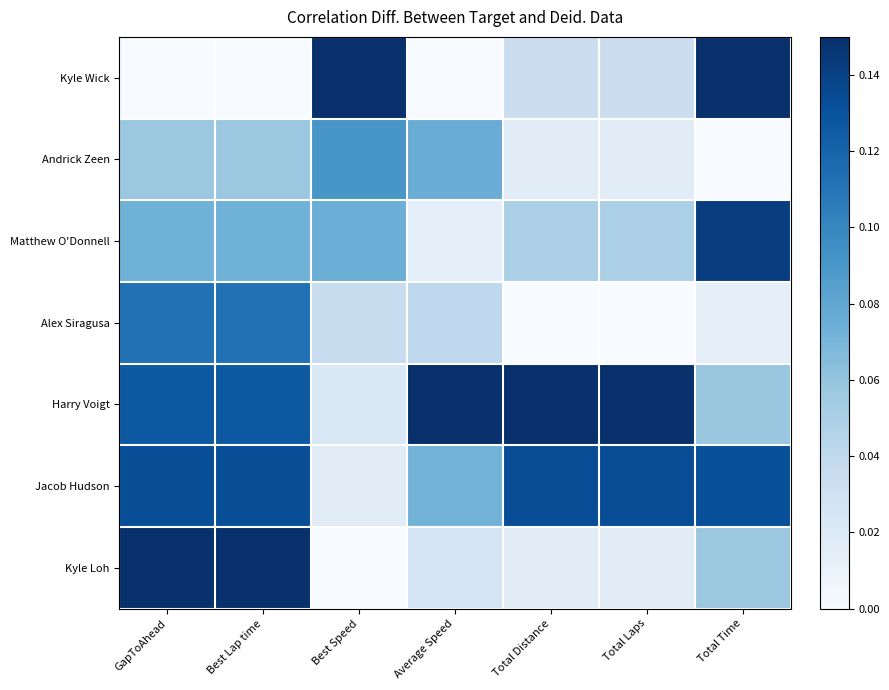

Rank the series by their maximum value, from highest to lowest.

Kyle Wick, Harry Voigt, Kyle Loh, Matthew O'Donnell, Jacob Hudson, Alex Siragusa, Andrick Zeen